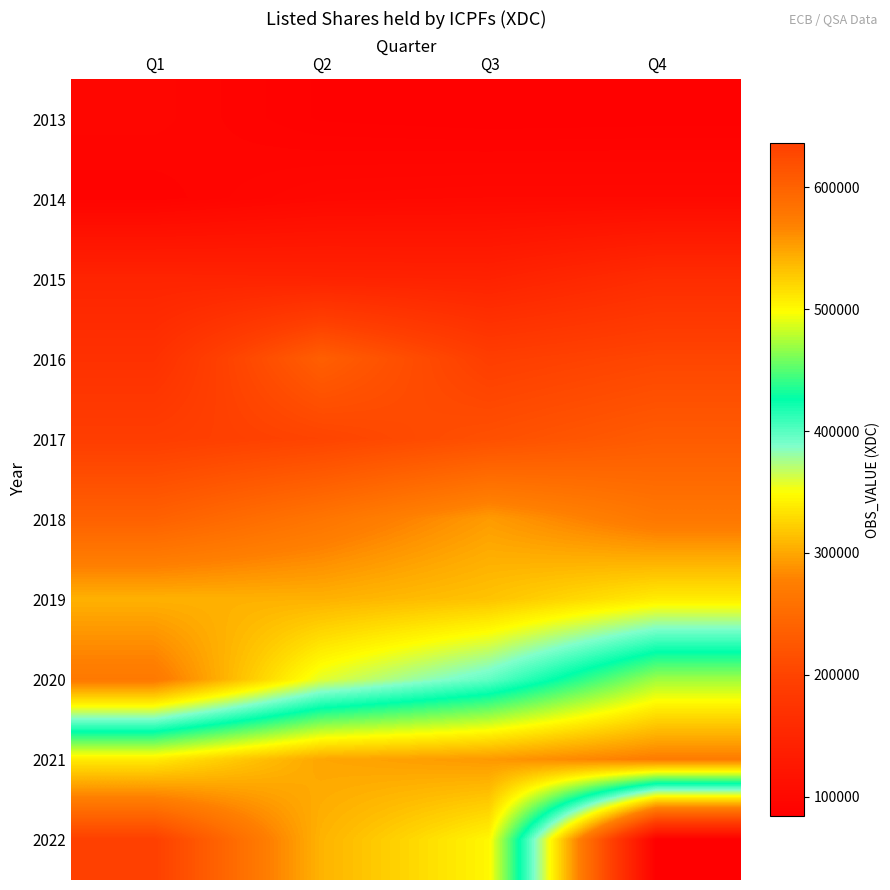

Which has a higher value, Q3 or Q2?

Q2